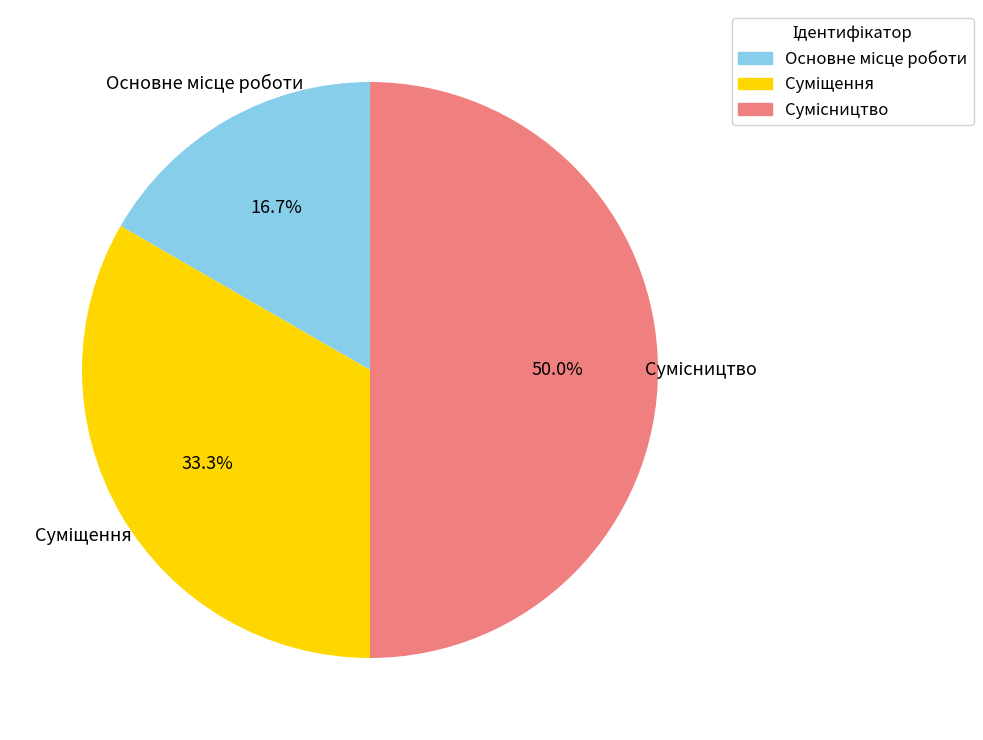

To the nearest percent, what portion does Основне місце роботи represent?

17%